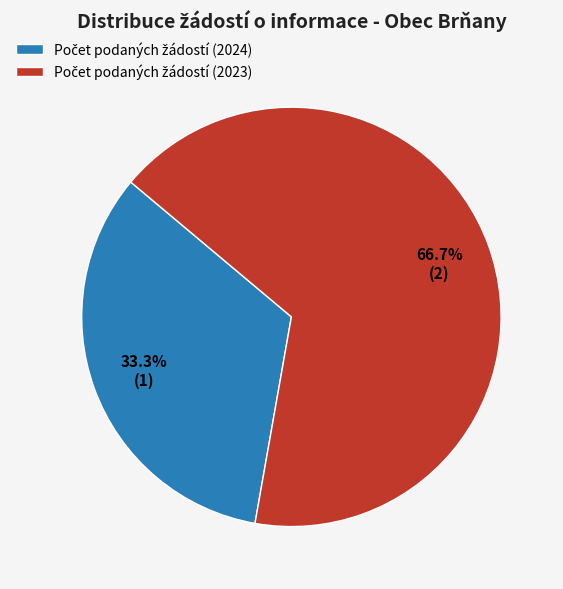

Does any single category account for the majority?

Yes